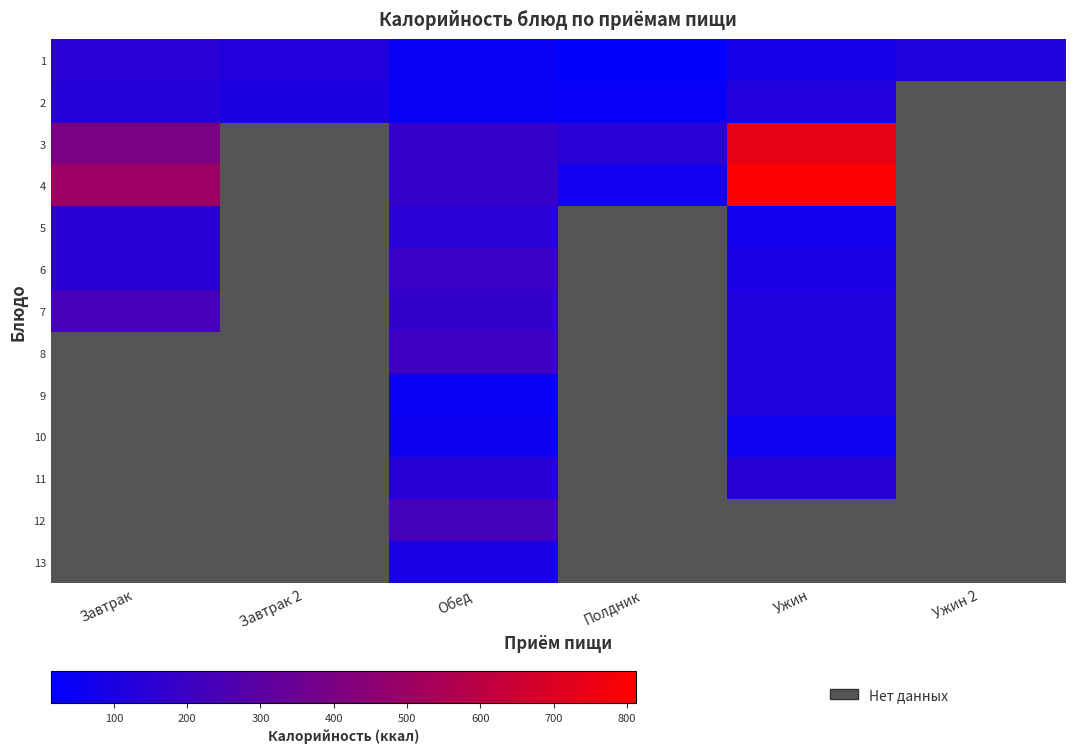

Is the value of 12 at Полдник greater than the value of 9 at Ужин?

No